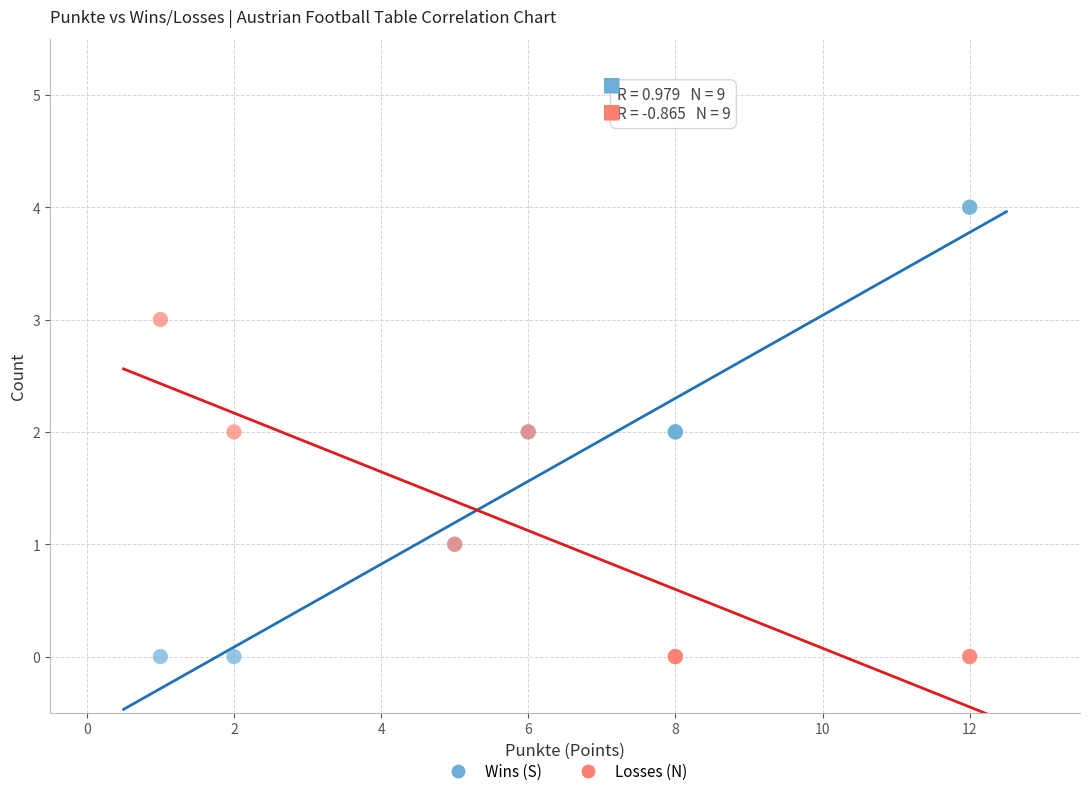

Which series has the widest spread of Y values?

Wins (S)